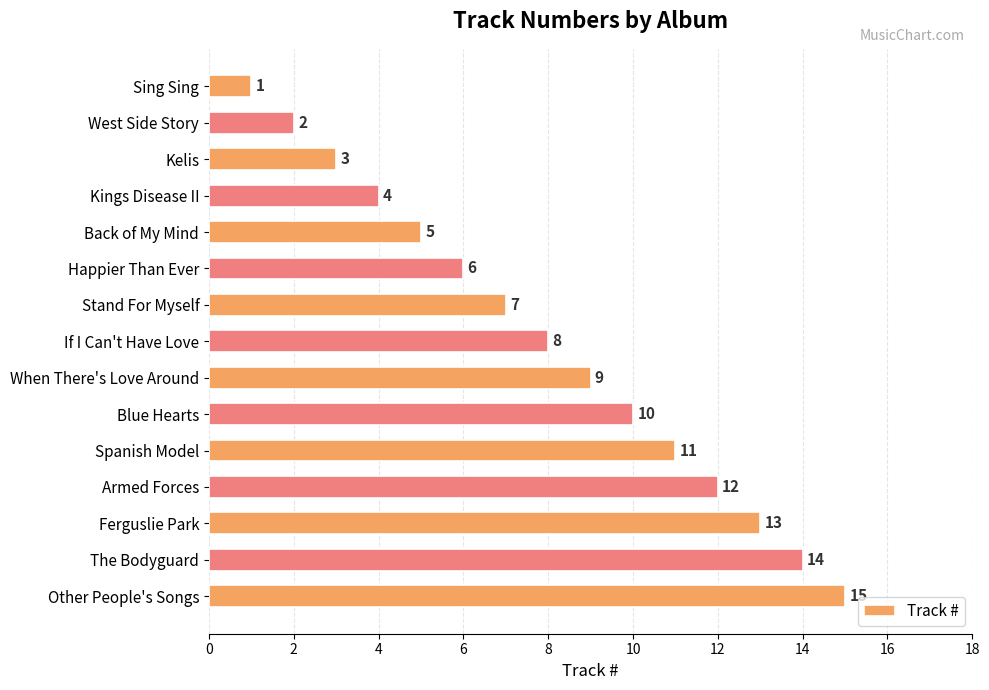

The value at Stand For Myself is 7. True or false?

True